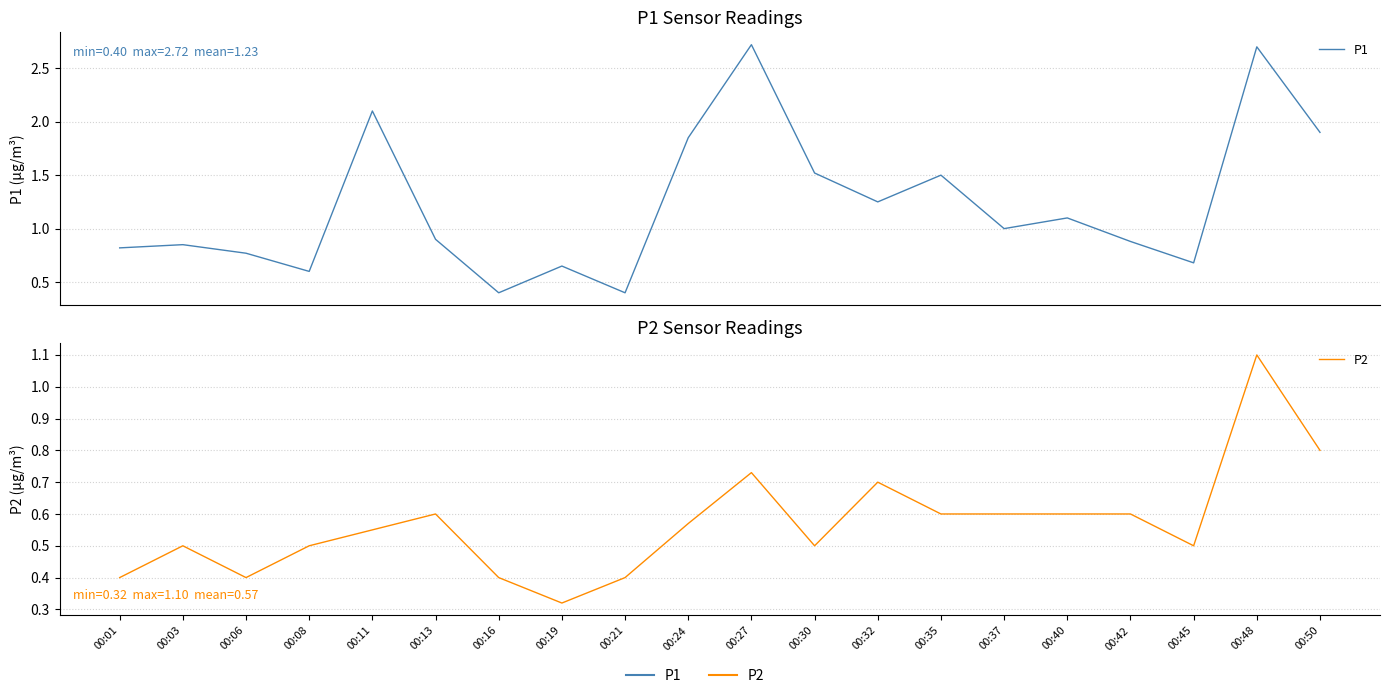

Read the P1 value at 00:35.

1.5